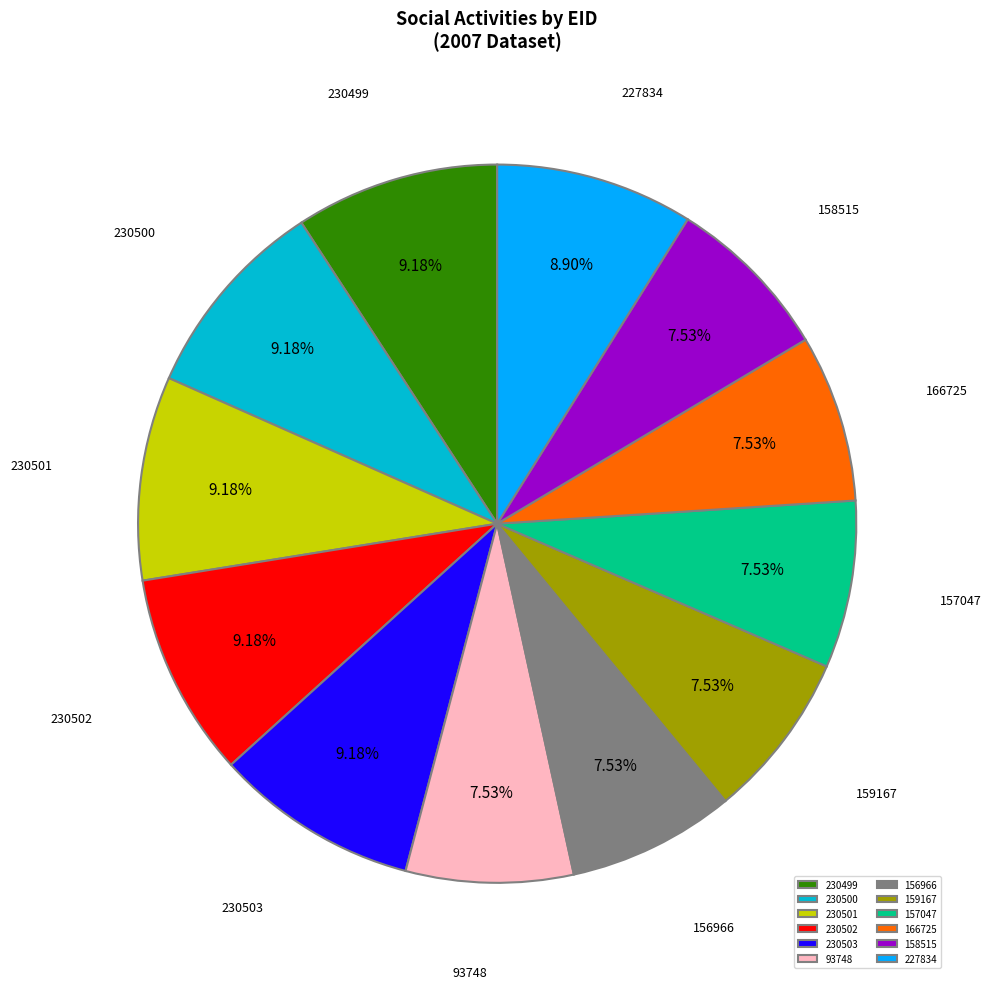

How many slices are in this pie chart?

12